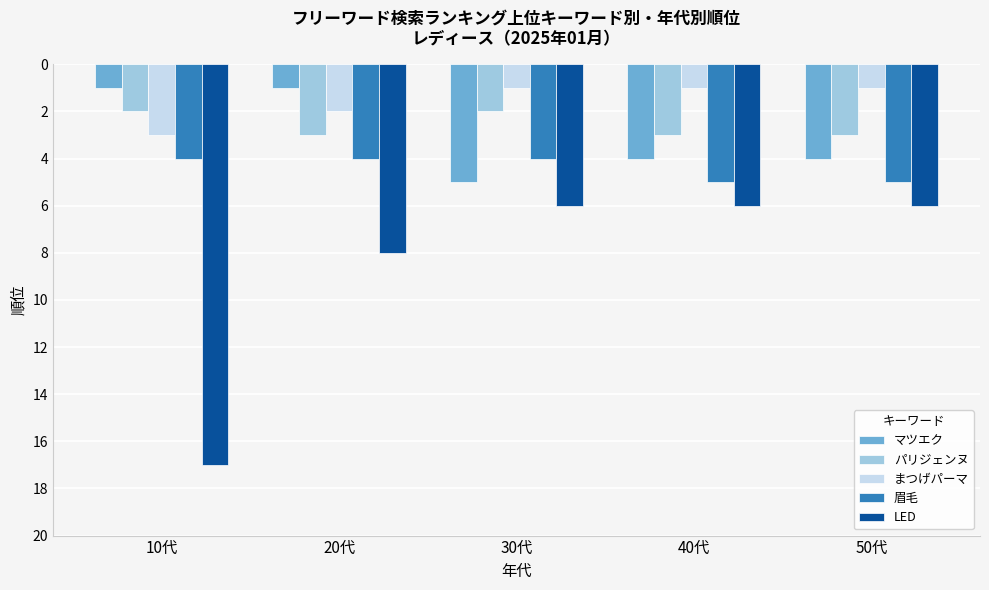

What is the difference between the 眉毛 values at 20代 and 40代?

1